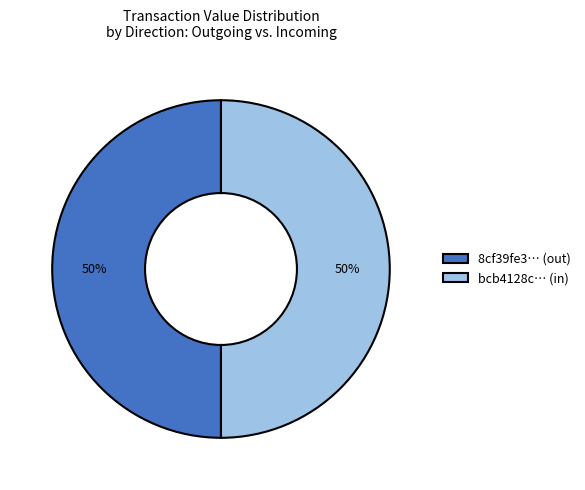

How many segments does this pie chart have?

2